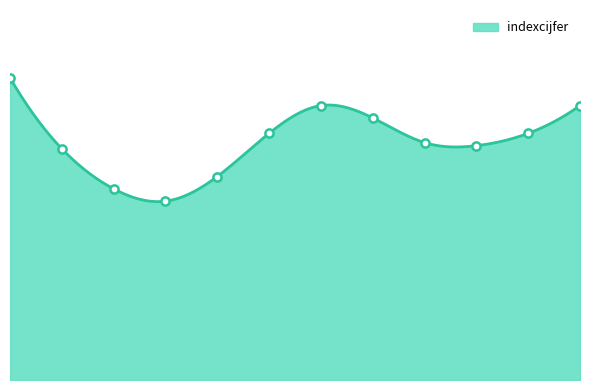

What is the change in value from 2010 to 2022?

+12